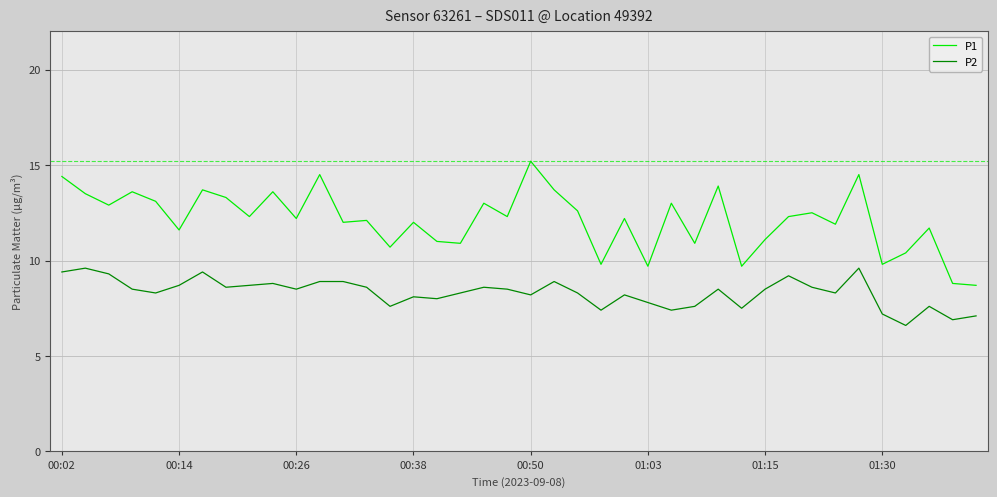

Which series has the widest spread of values?

P1